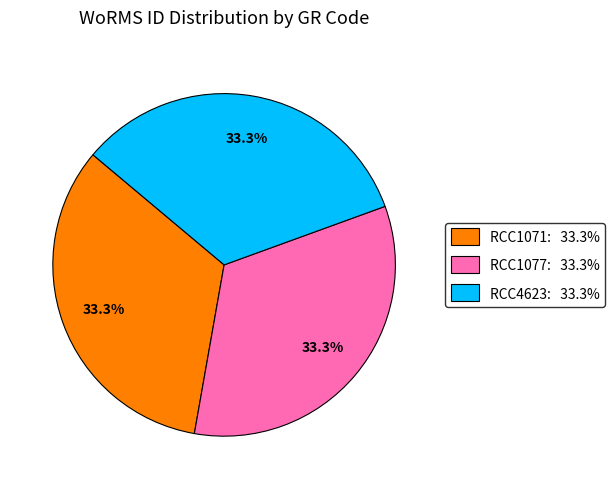

How many segments does this pie chart have?

3